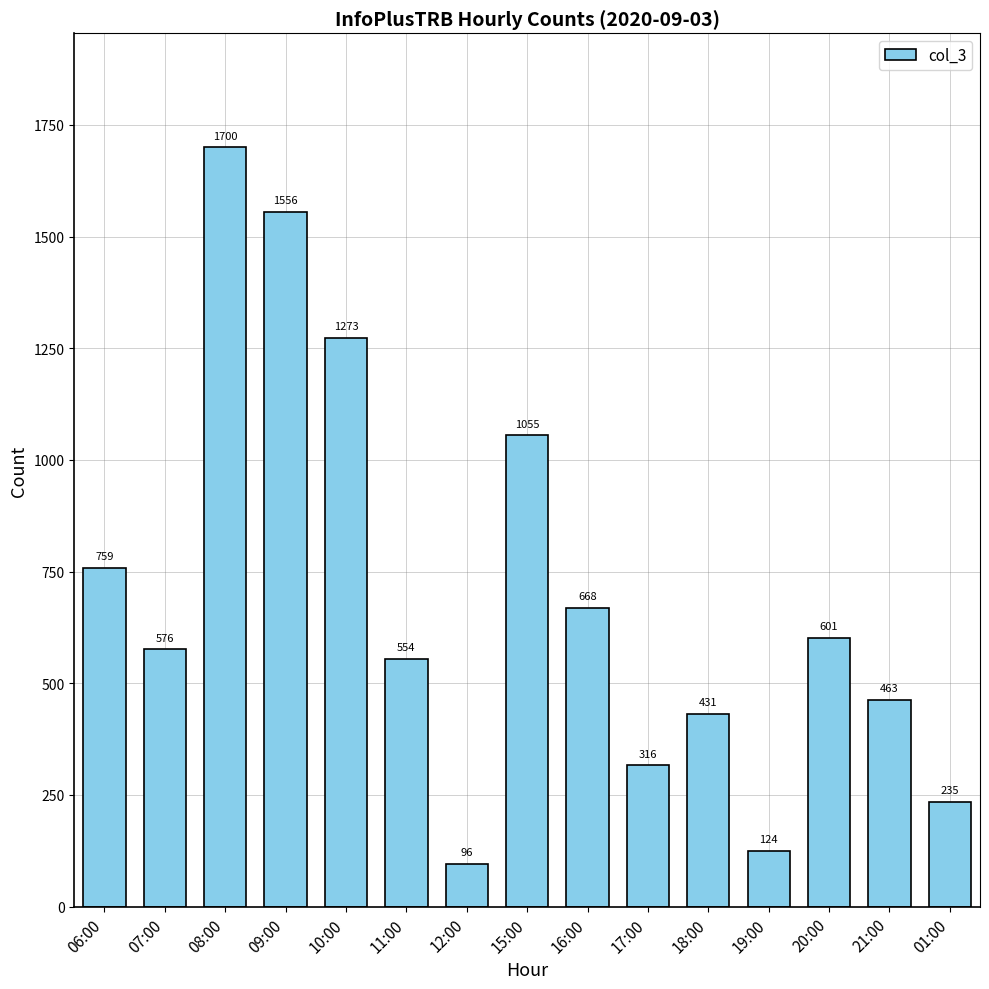

How many bars are there in total?

15